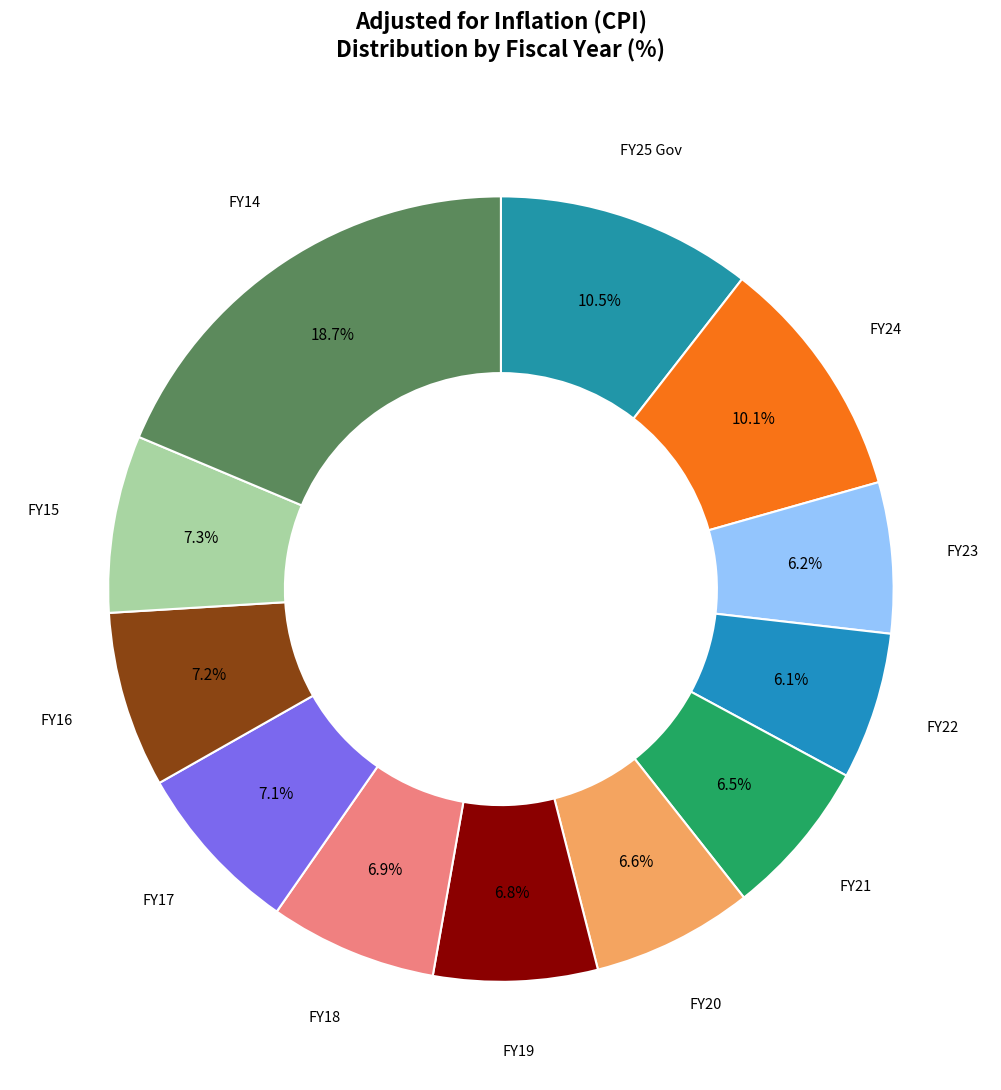

How much of the chart is everything except FY19?

93.2%